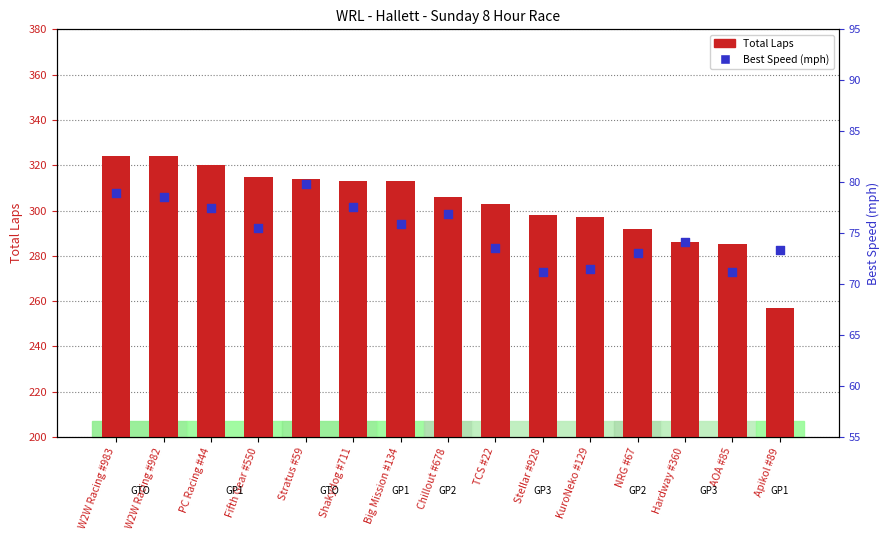

At how many categories does at least one series exceed 72?

15